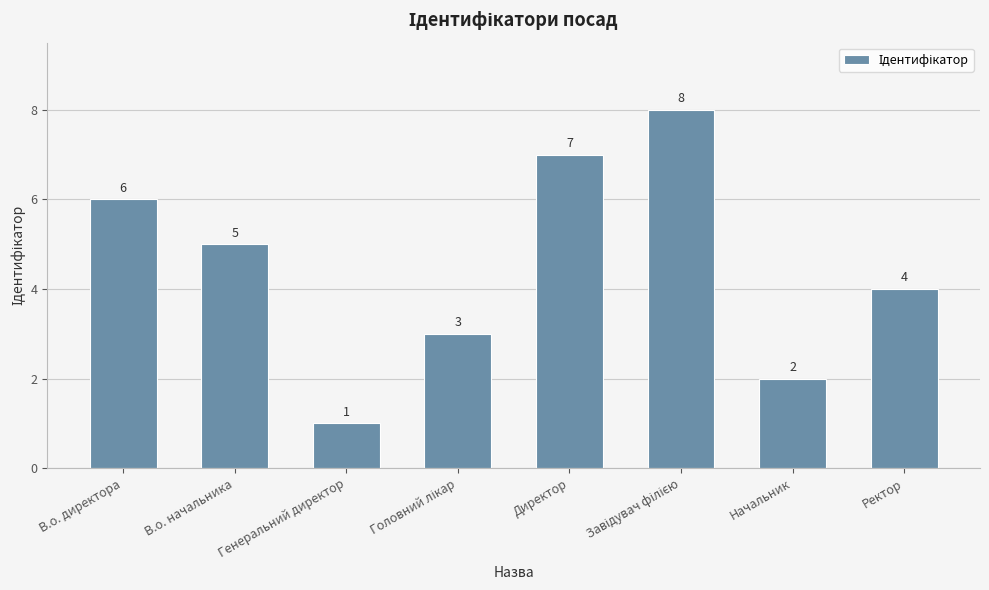

What is the label of the 1st bar from the left?

В.о. директора